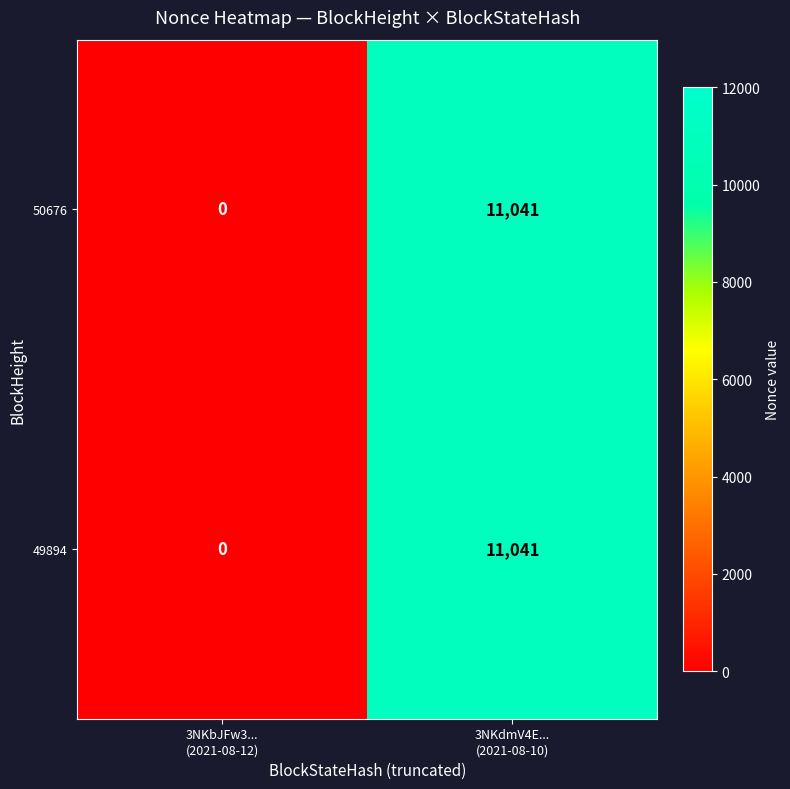

What is the difference between the maximum and minimum values in the 49894 series?

11041